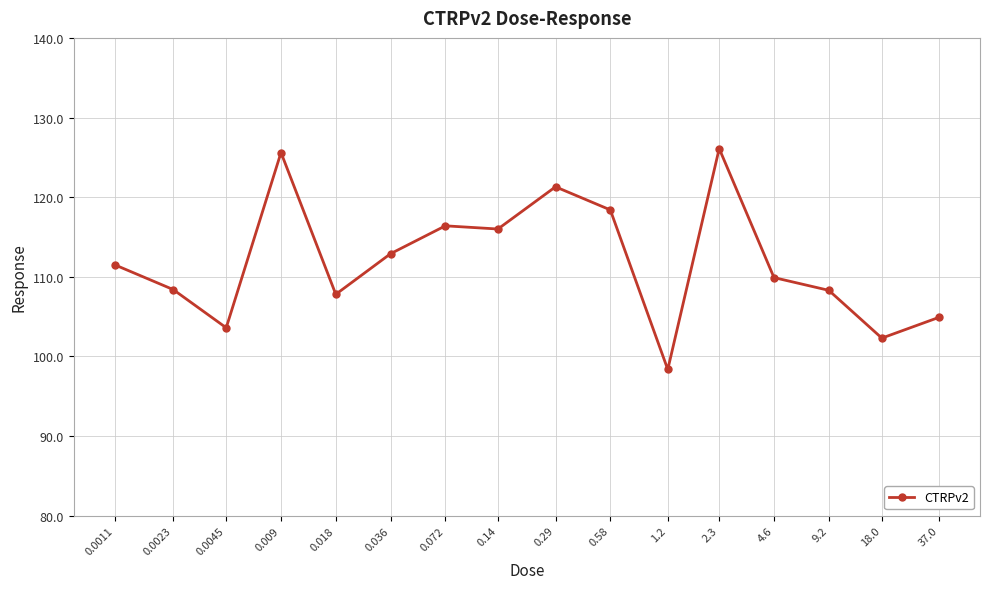

What is the minimum value shown in the chart?

98.4